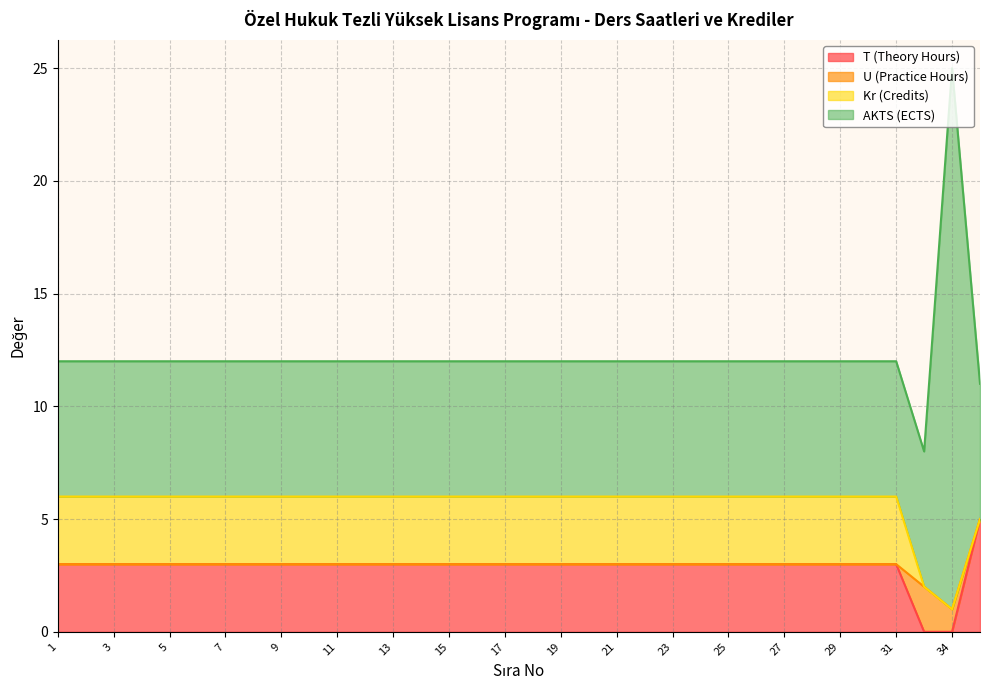

How many lines are shown in the chart?

4